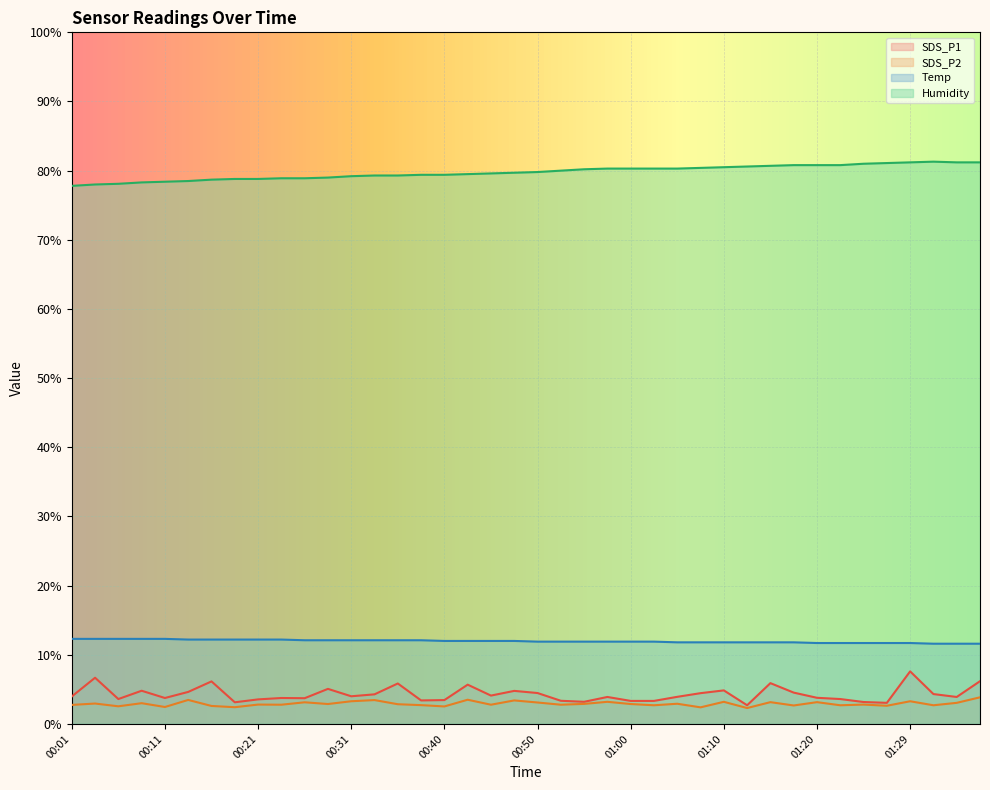

In SDS_P2, how many points are lower than both neighbors (excluding endpoints)?

15